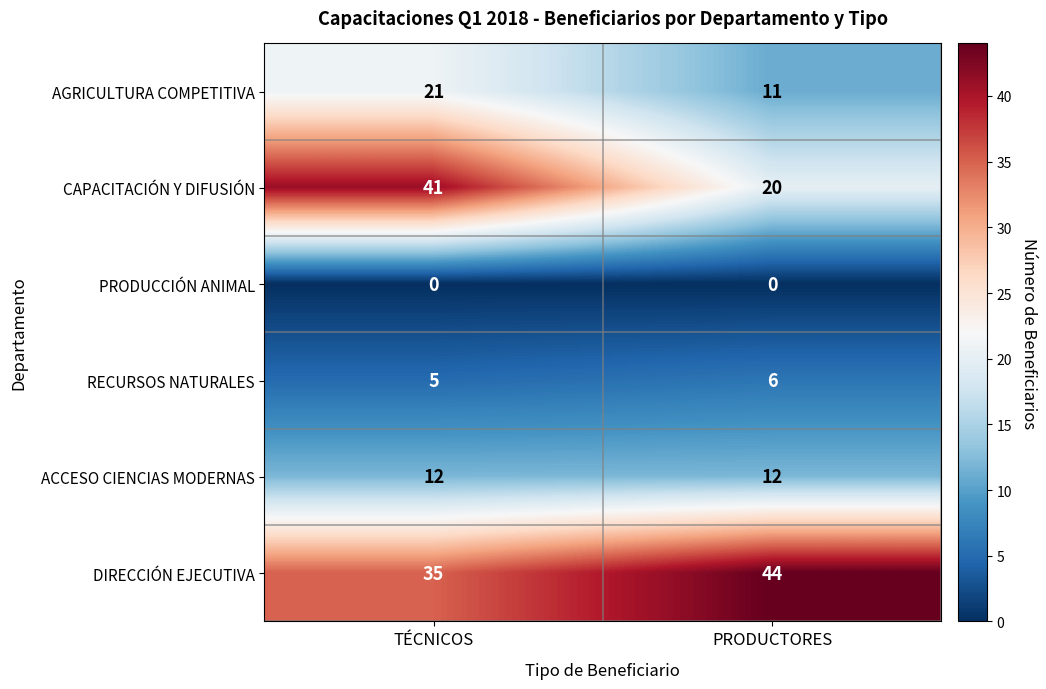

Which series changed the most between TÉCNICOS and PRODUCTORES?

CAPACITACIÓN Y DIFUSIÓN